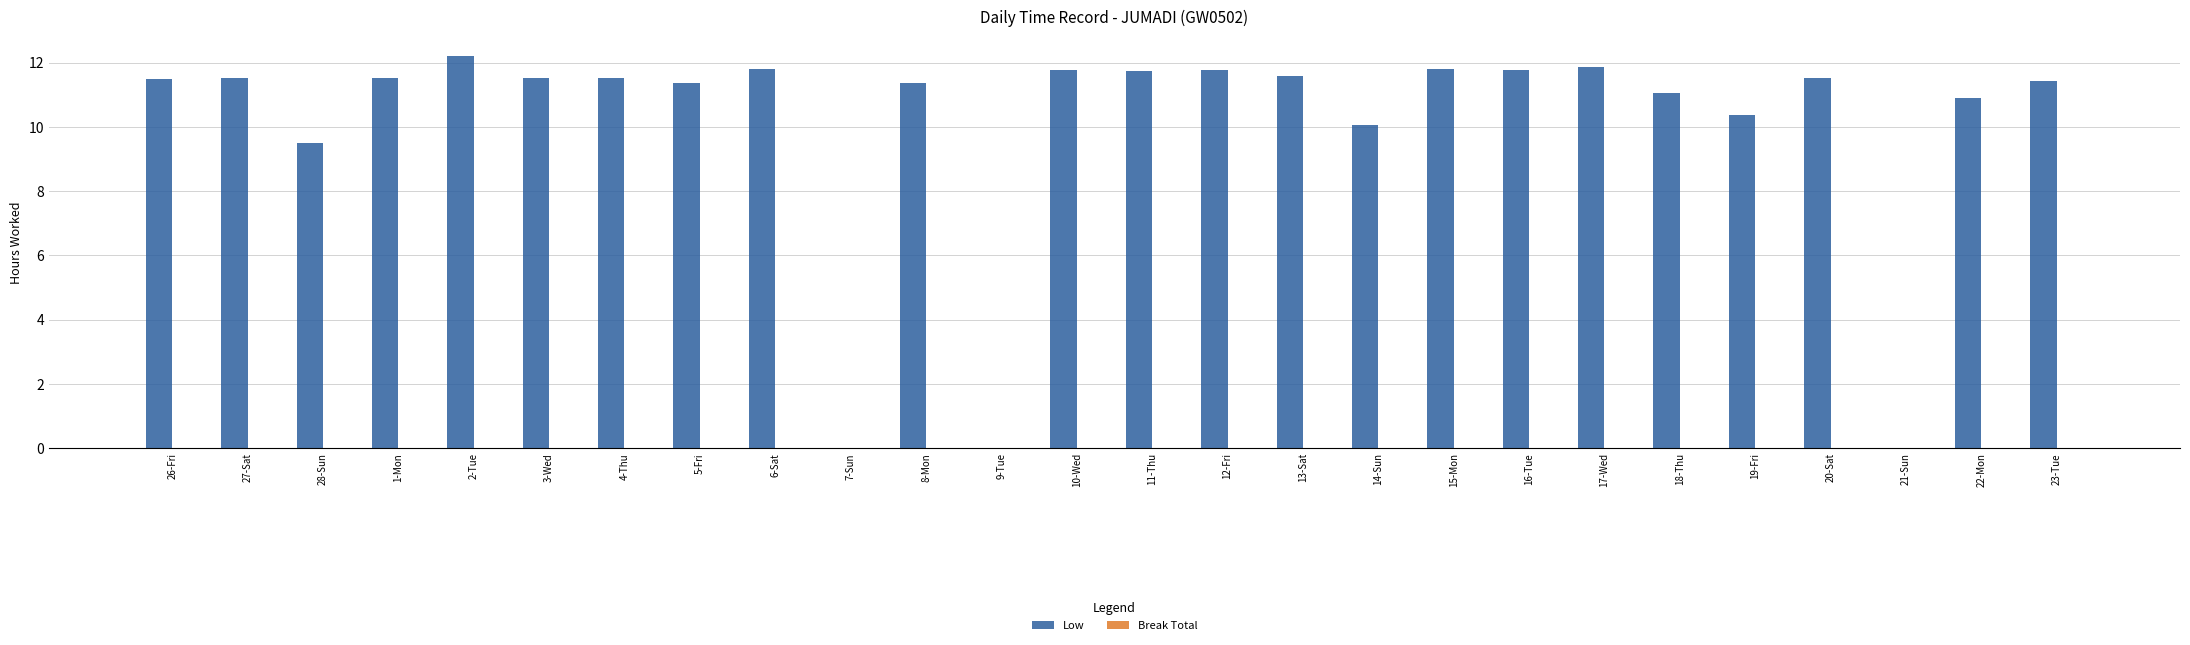

What is the sum of all values?

261.4